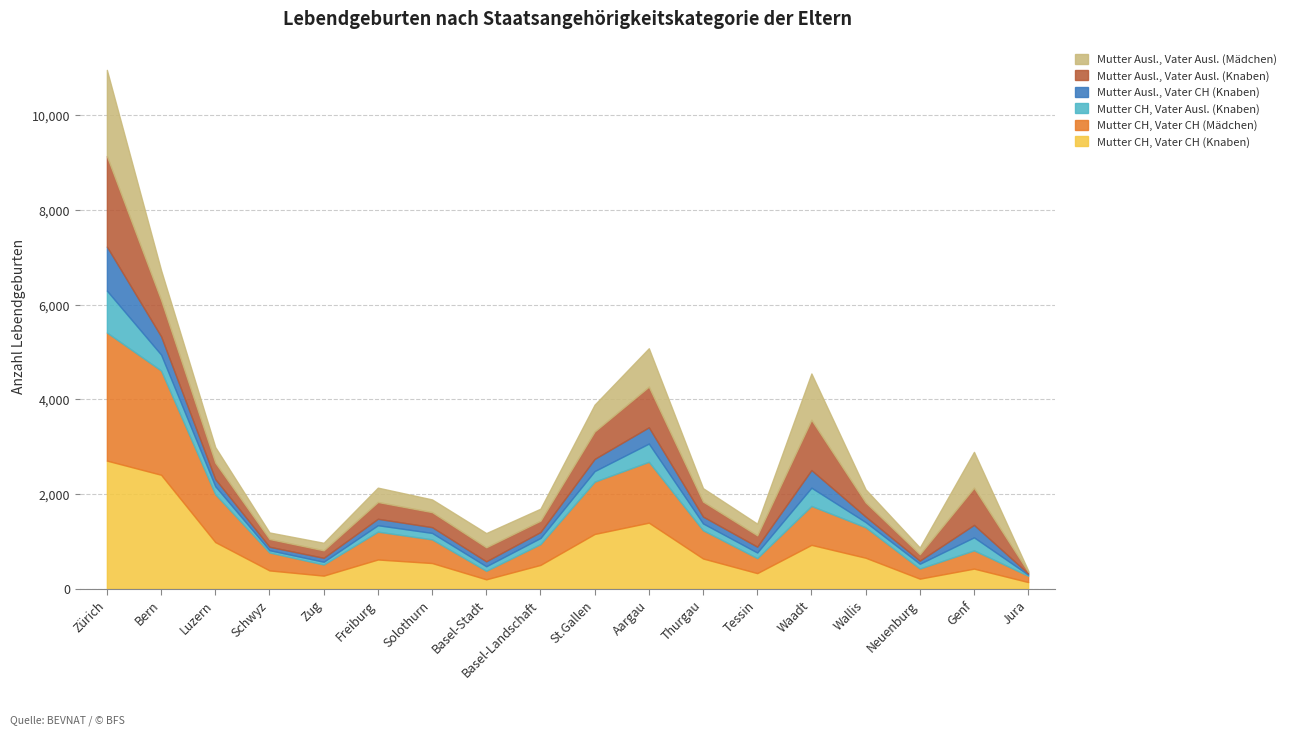

How many series are shown in this chart?

6